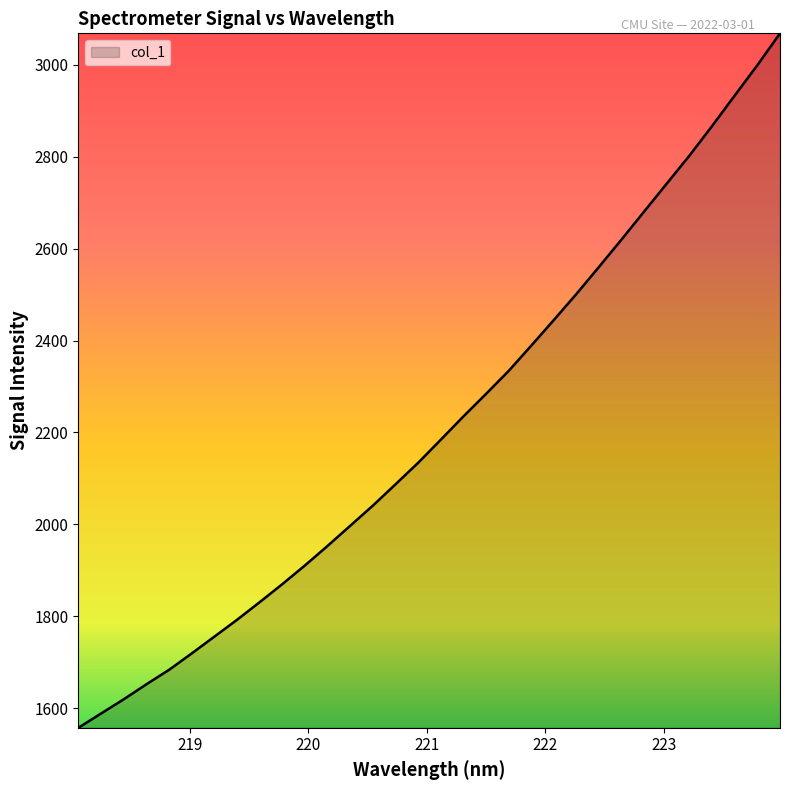

What is the minimum value shown in the chart?

1557.2